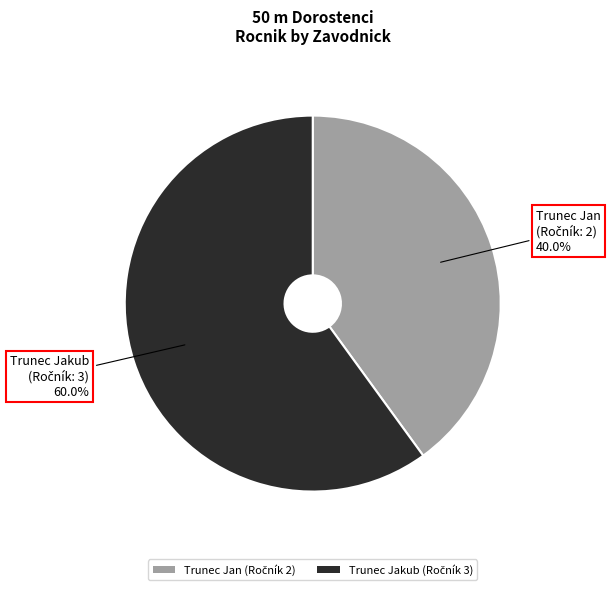

Combined, what portion of the pie is Trunec Jan and Trunec Jakub?

100.0%